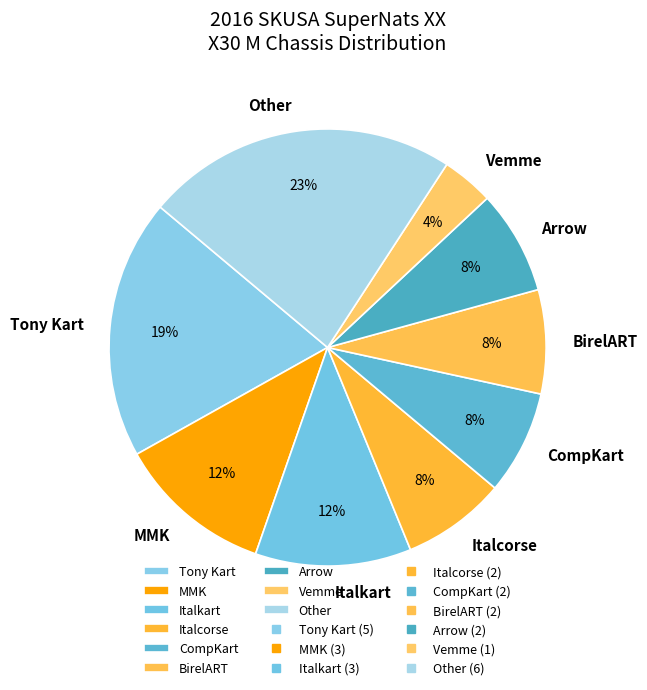

Combined, do BirelART and Italcorse account for over 50%?

No